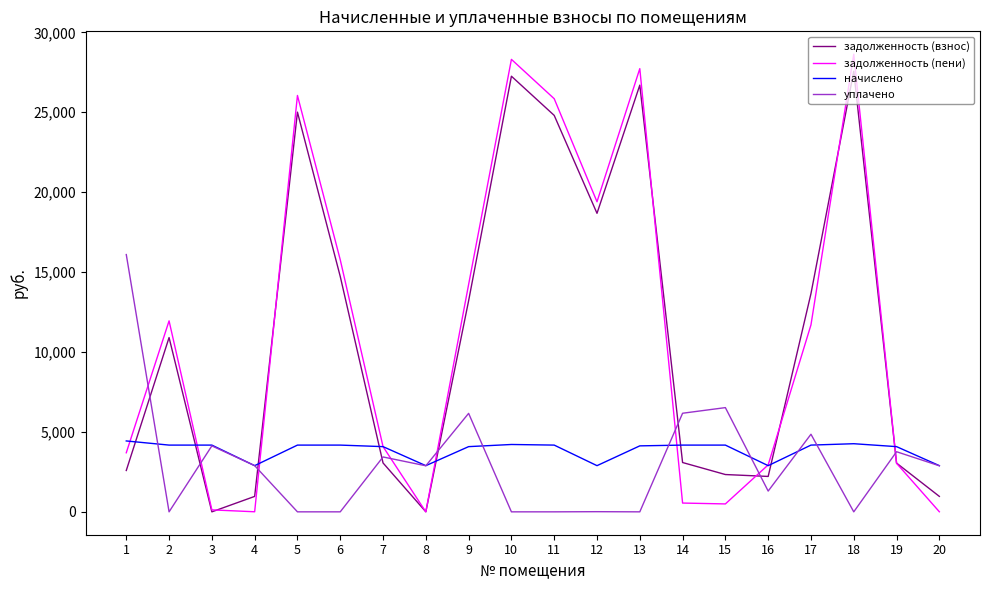

What is the highest value of the начислено series?

4435.2